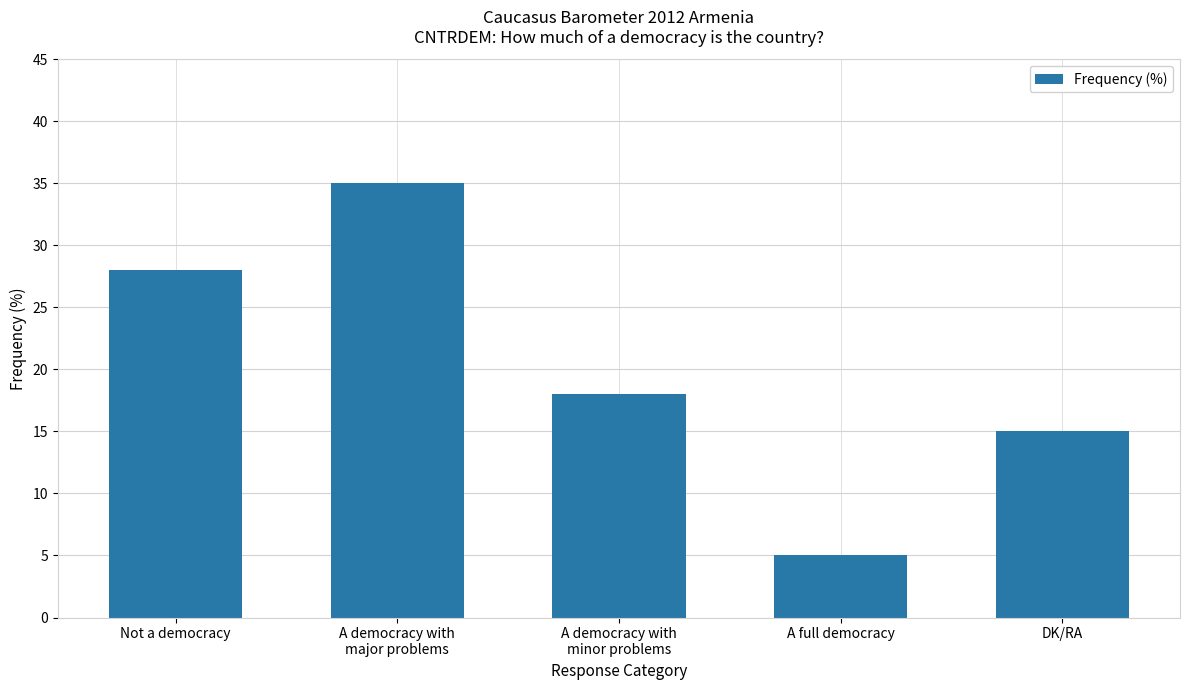

Count the number of categories in the chart.

5